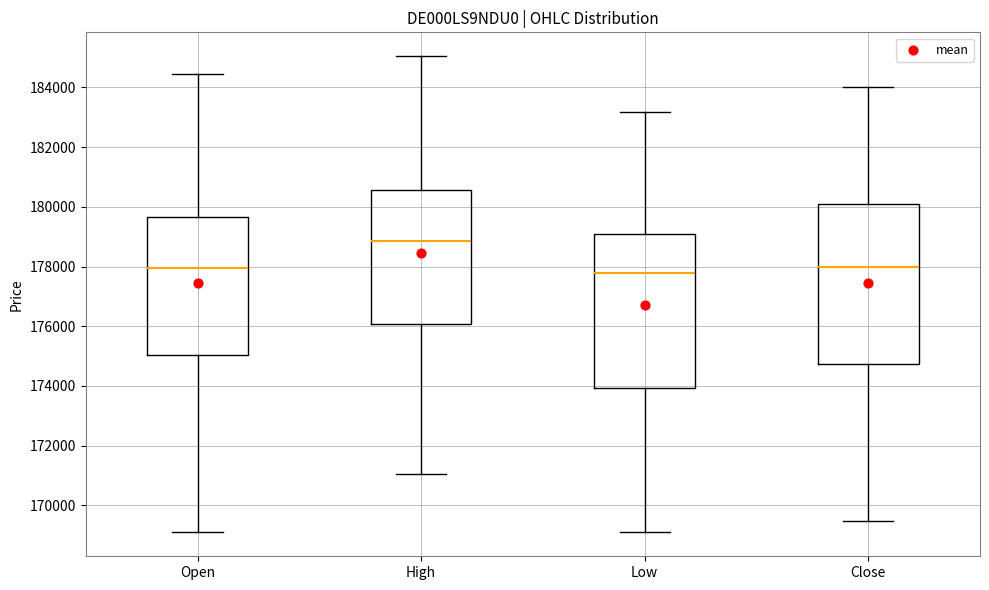

Where is the lower edge of the box for Low on the y-axis? The values are not printed on the chart, so give them approximately, as read against the axis.

174000